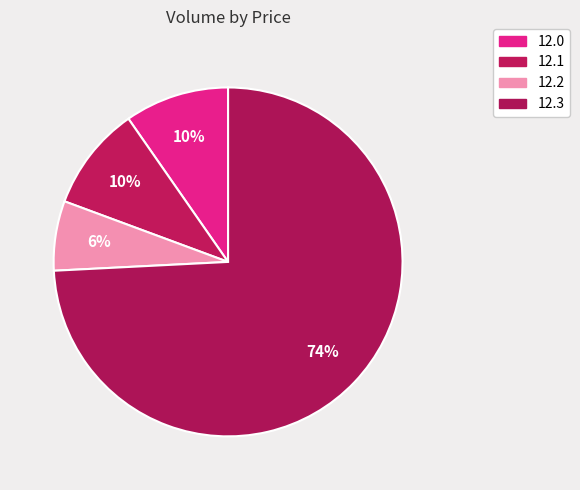

Which slice represents more than half of the pie?

12.3 (1)